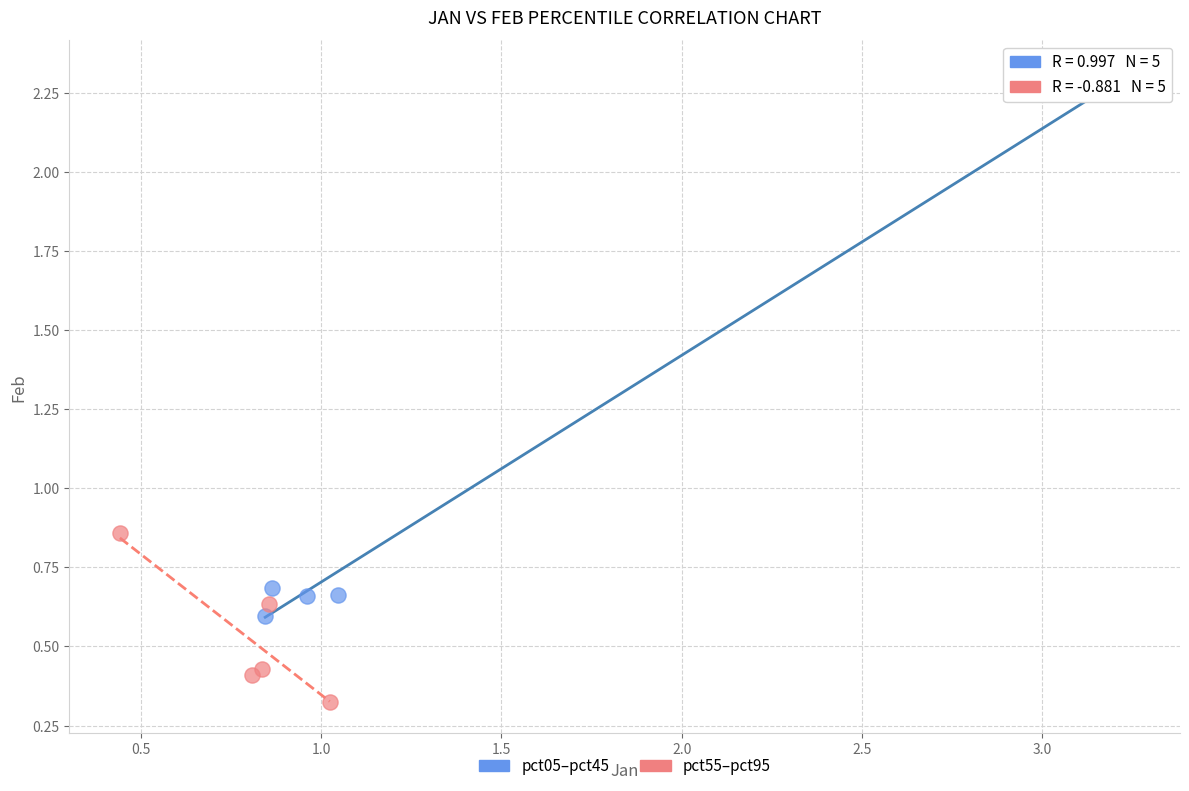

Which series contains the lowest Y value?

pct55–pct95